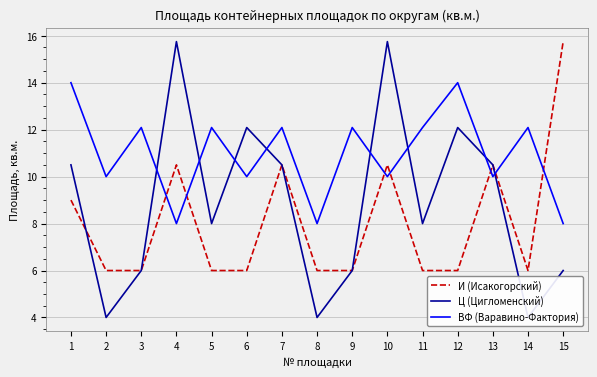

True or false: И (Исакогорский) has a value of 3.5 at 15.

False